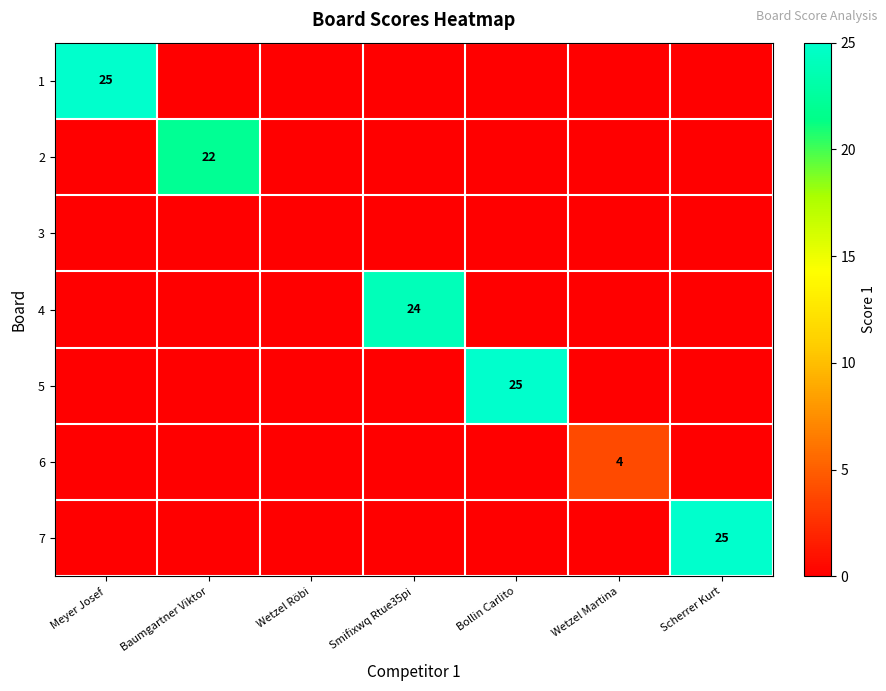

Which category has the lowest value across all series?

Baumgartner Viktor